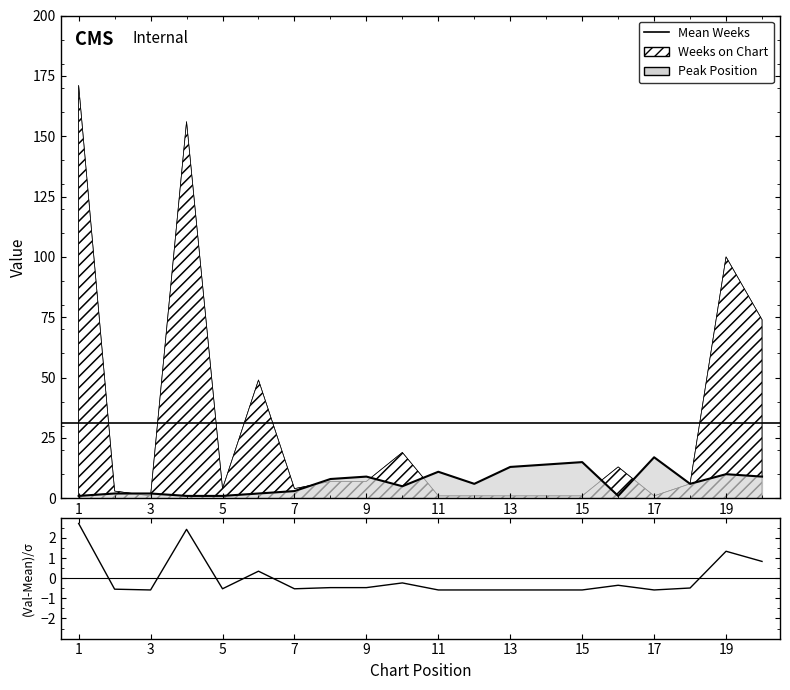

What is the smallest value displayed?

-0.6